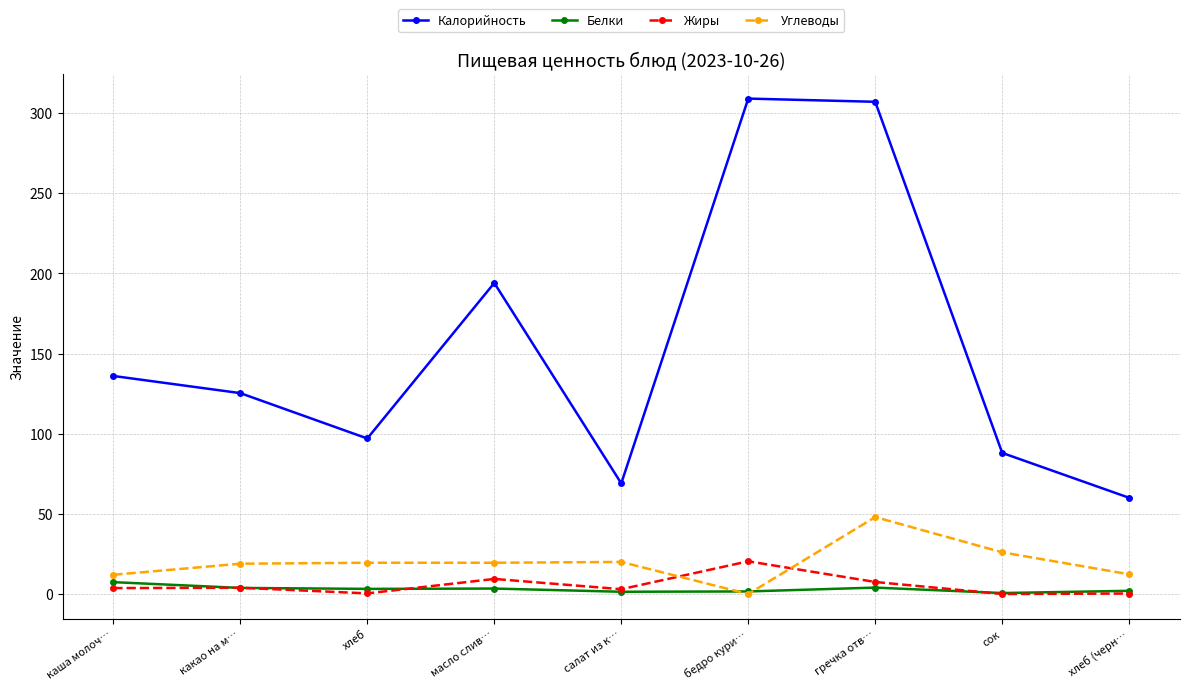

What is the value of the Калорийность point at the 8th from the left?

88.0